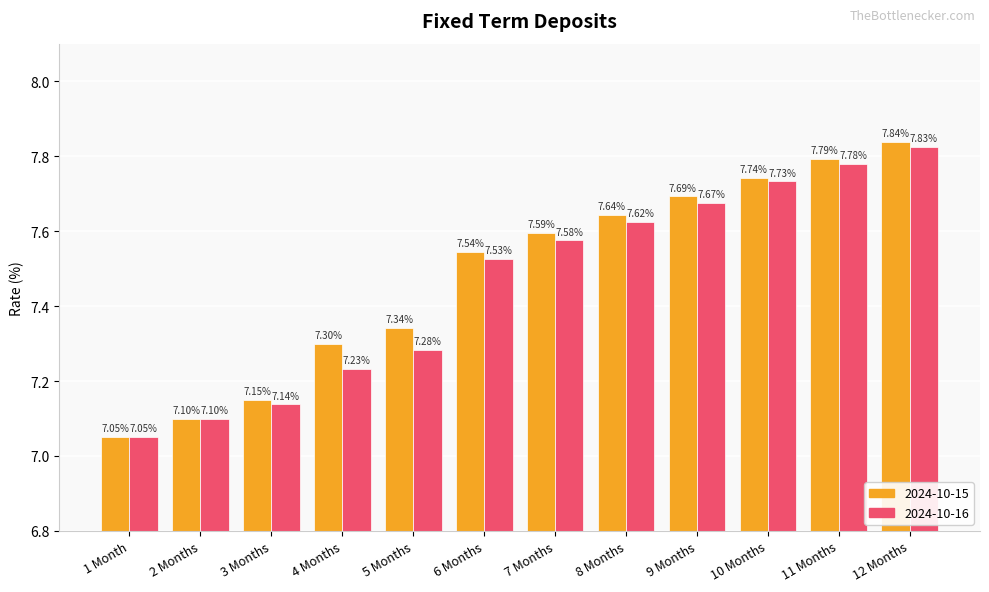

What is the difference between the maximum and second lowest values in the 2024-10-15 series?

0.7